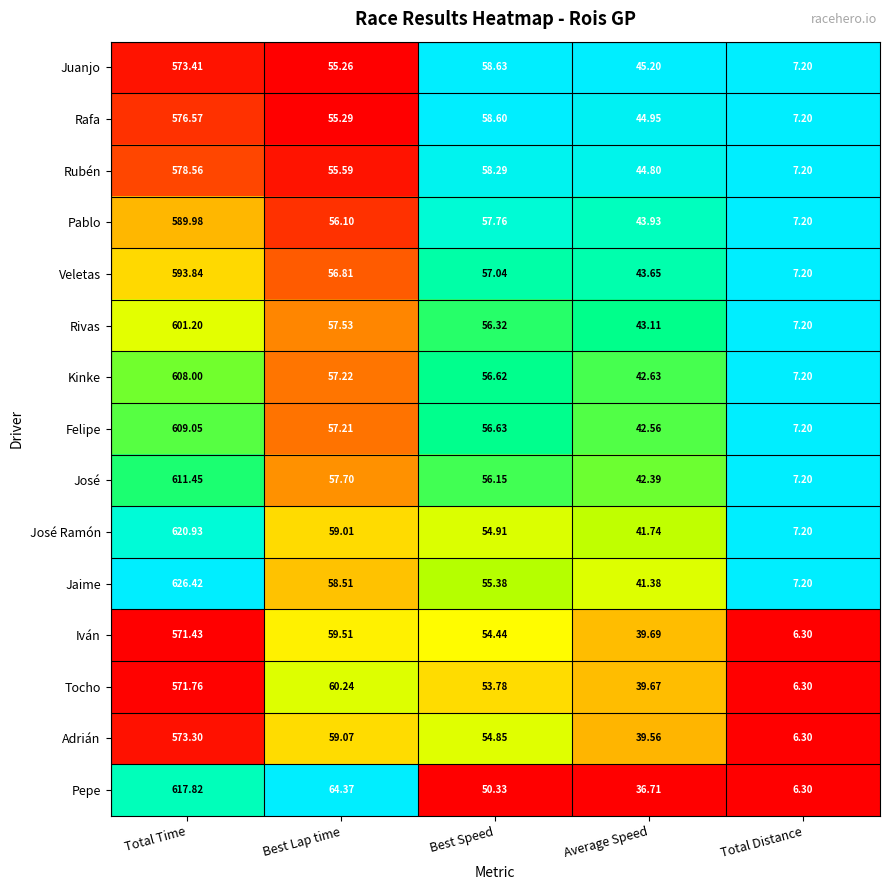

Which series has the largest range (max minus min)?

Jaime